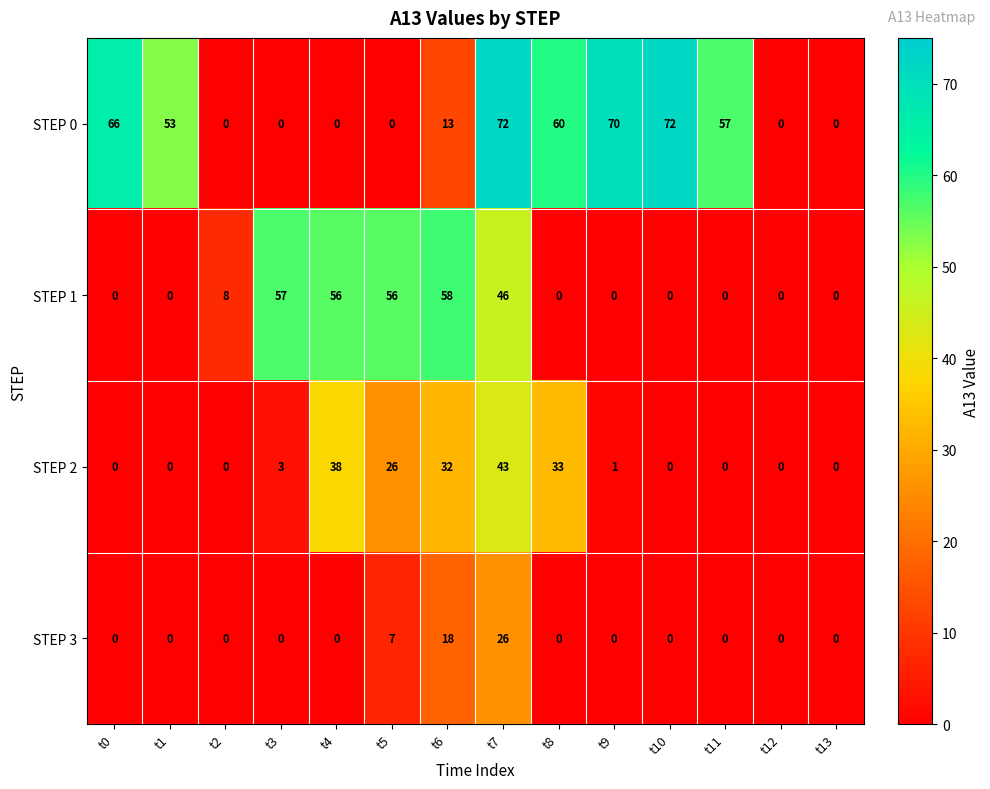

What is the greatest value displayed?

72